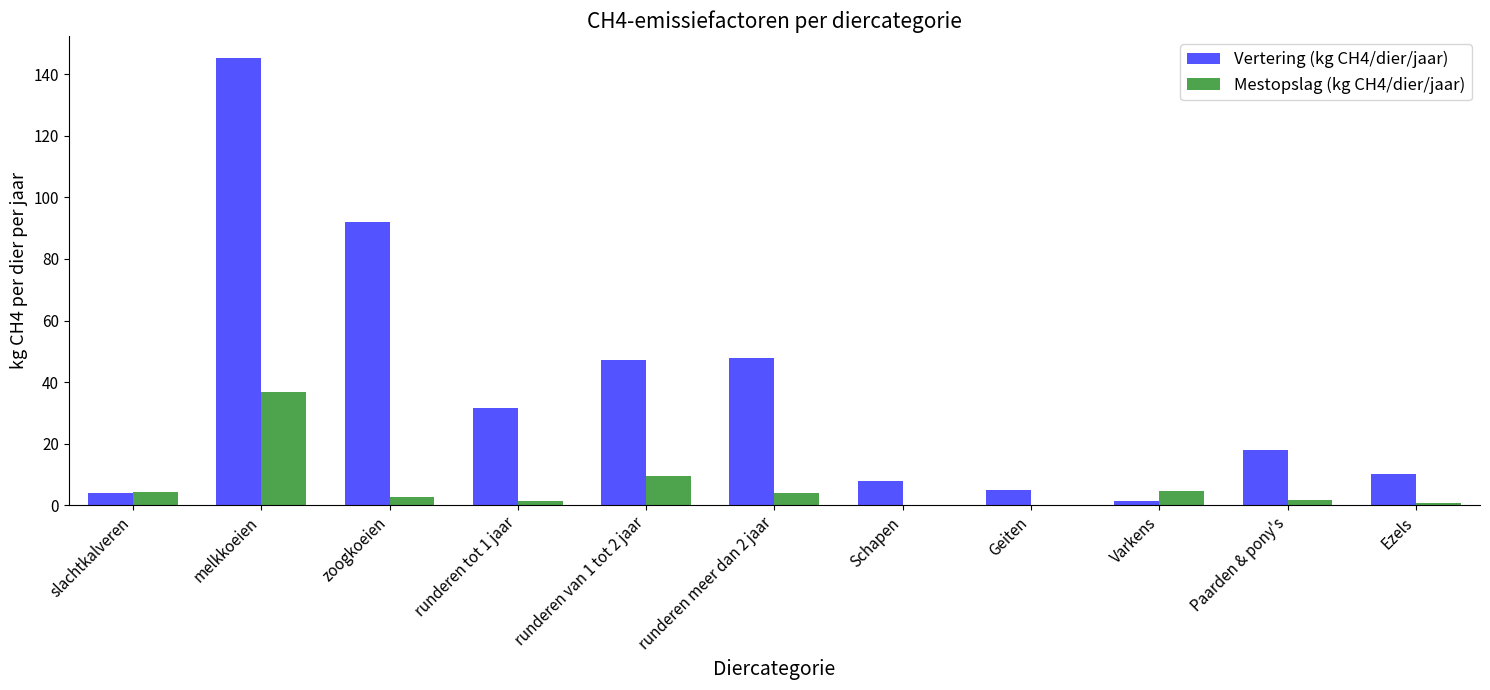

How many groups of bars are there?

11